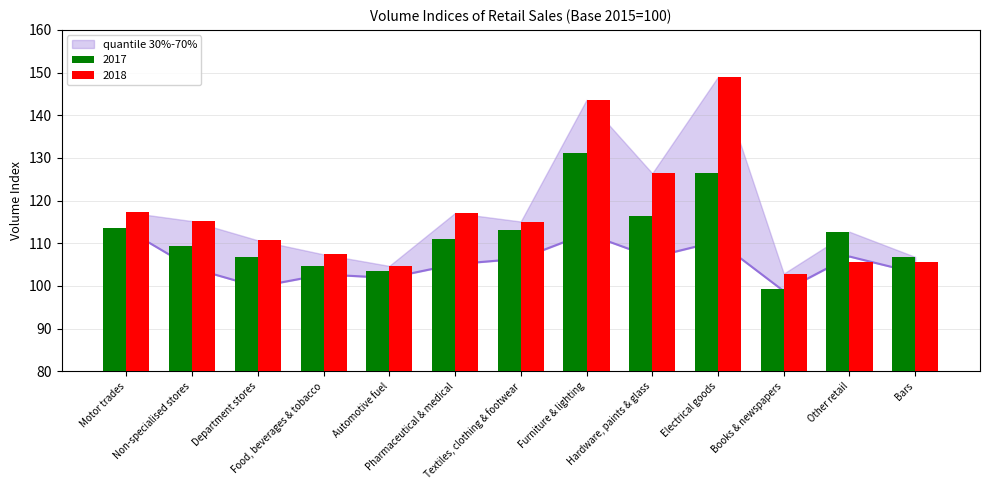

What is the label of the 9th bar from the left?

Hardware, paints & glass